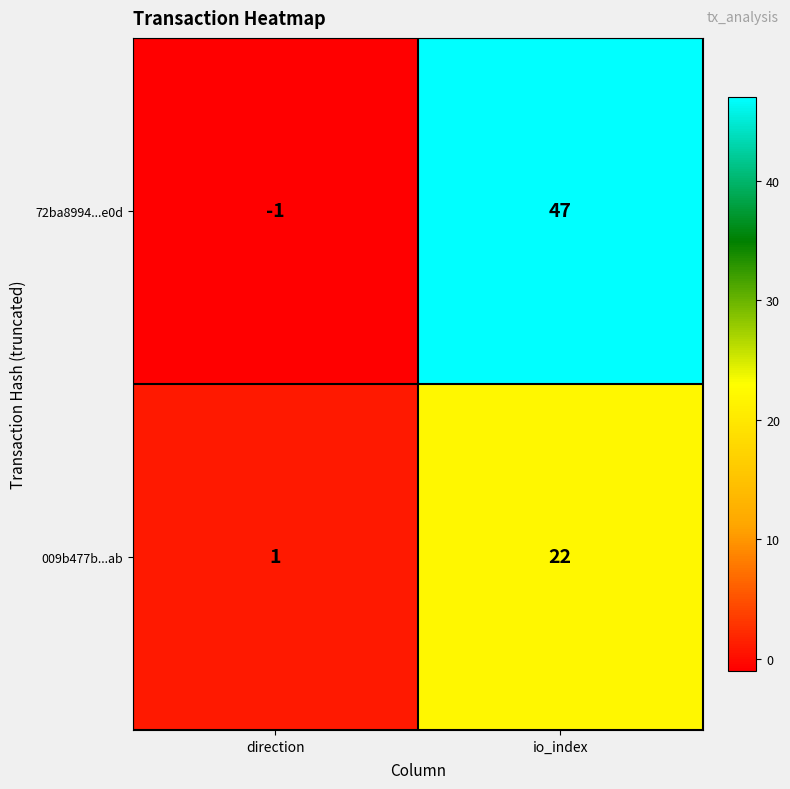

What is the difference between the maximum and minimum values in the 009b477b...ab series?

21